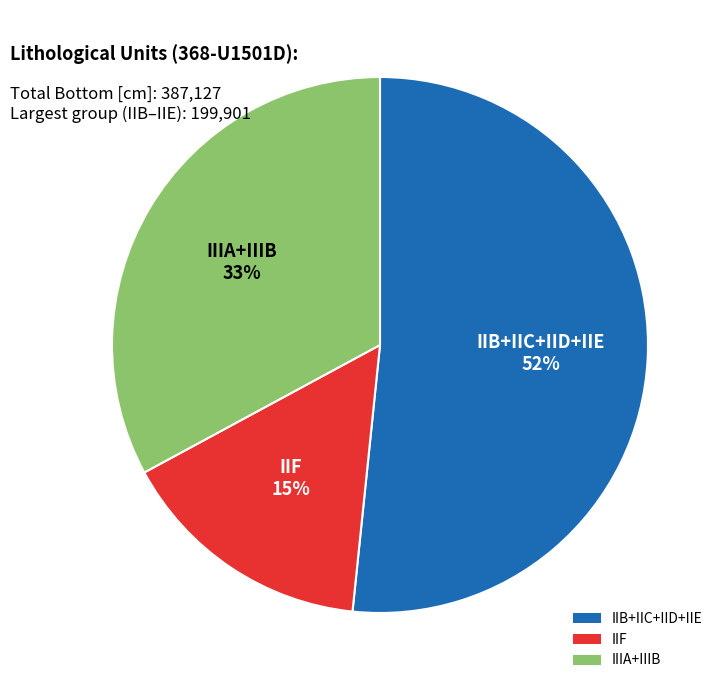

To the nearest percent, what is the average slice percentage?

33%